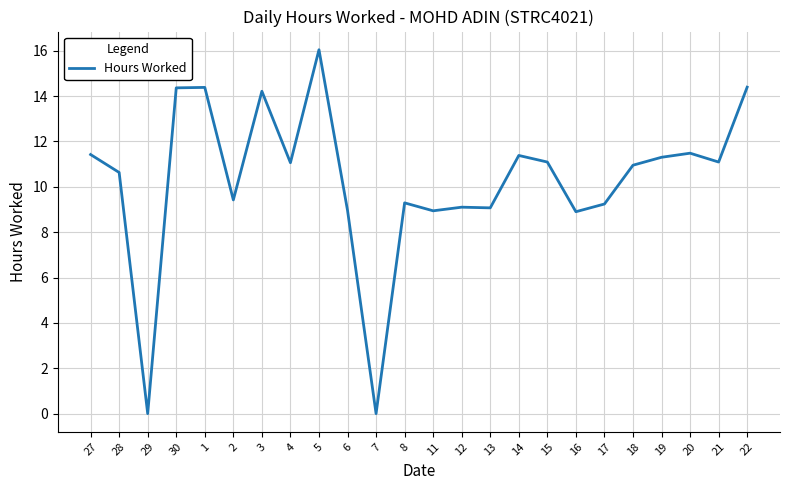

Read the value at 22.

14.4